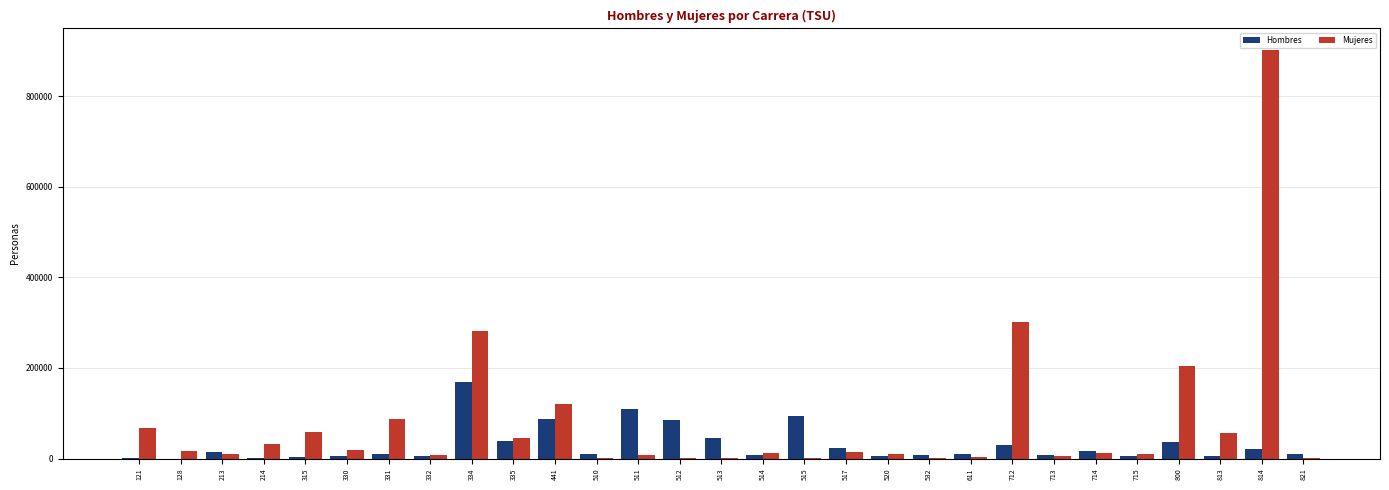

What value does the Hombres series have at 441?

87871